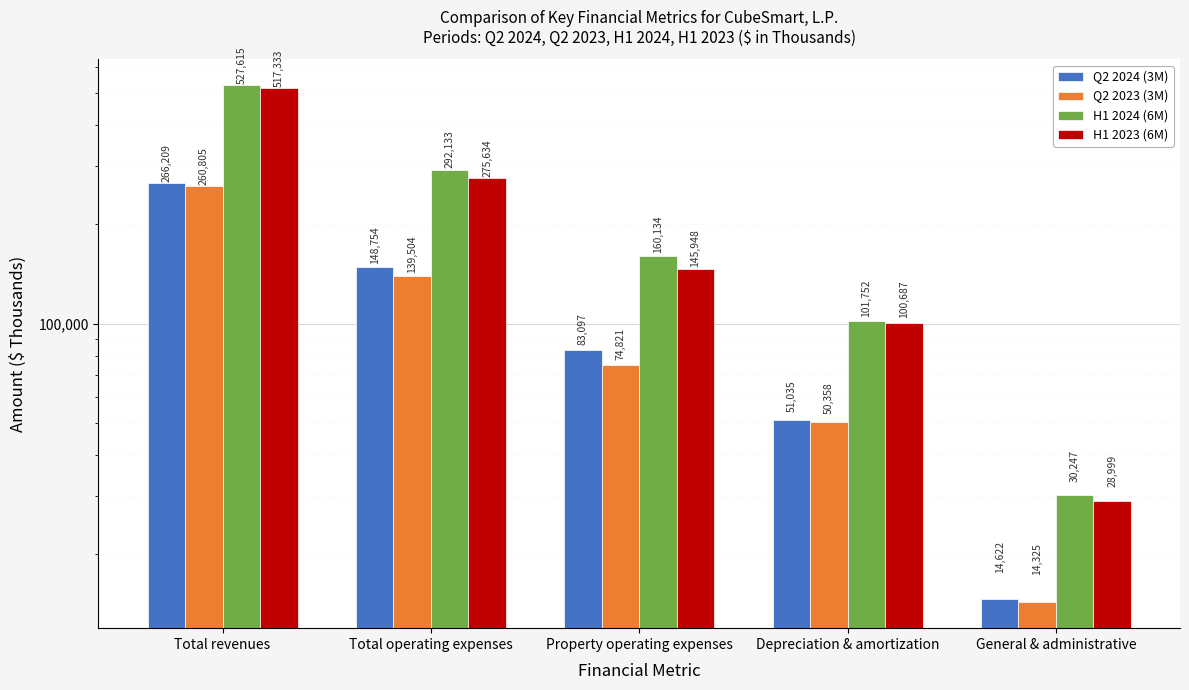

What position from the left is Total revenues?

1